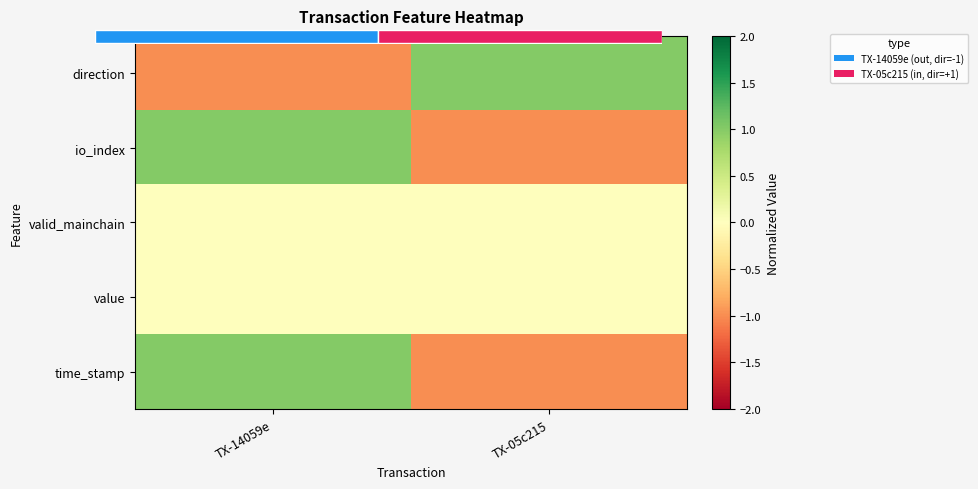

At which label does time_stamp reach its peak?

TX-14059e